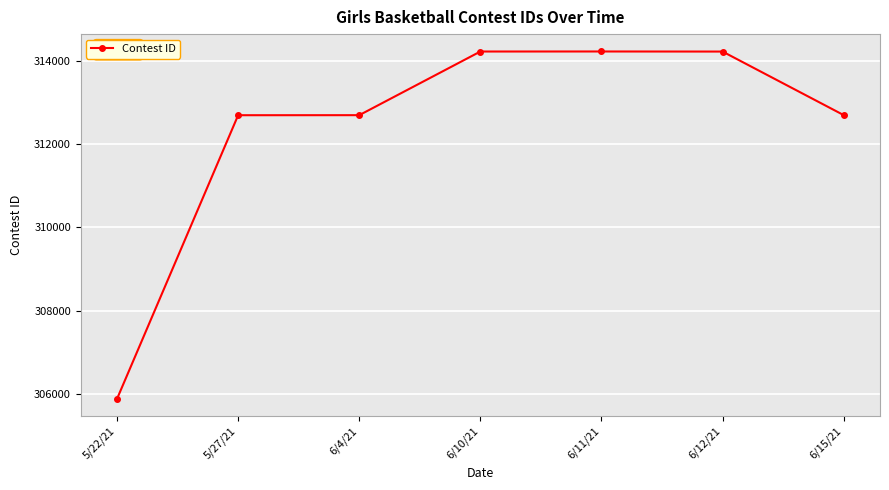

True or false: there are more than 0 points higher than both neighbors.

True